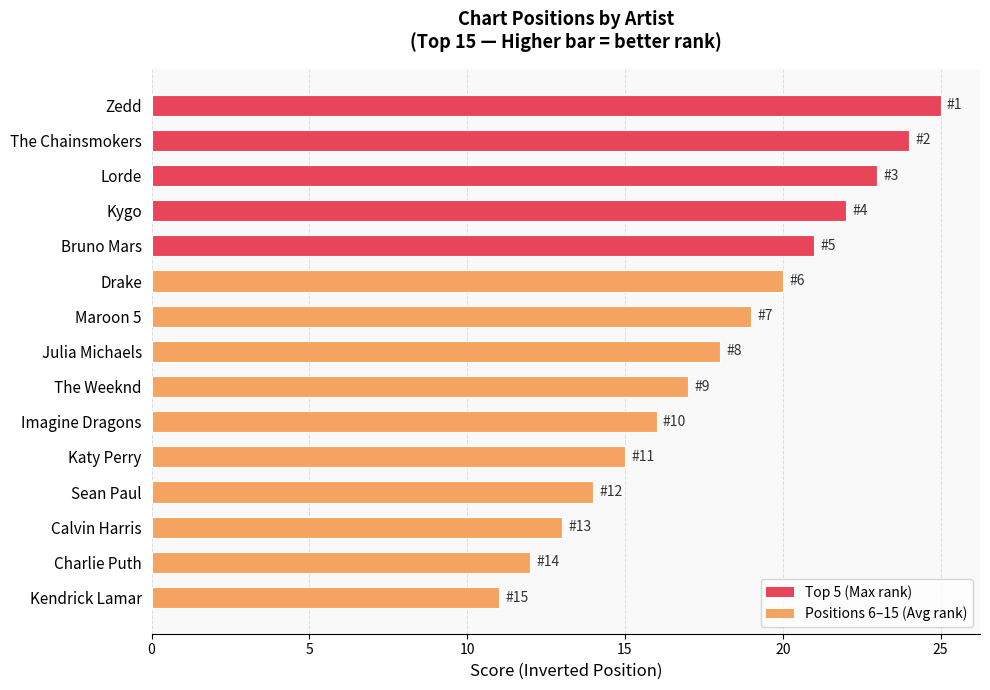

Is it true that the value at Kendrick Lamar is 11?

True